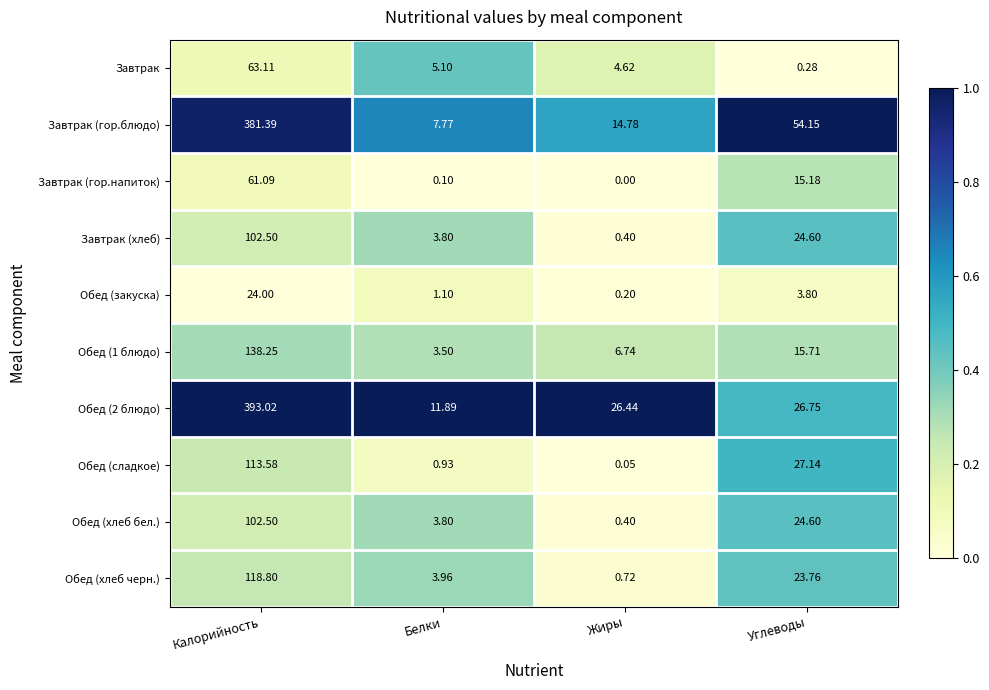

Rank the categories by Завтрак (гор.напиток) value from lowest to highest.

Жиры, Белки, Углеводы, Калорийность